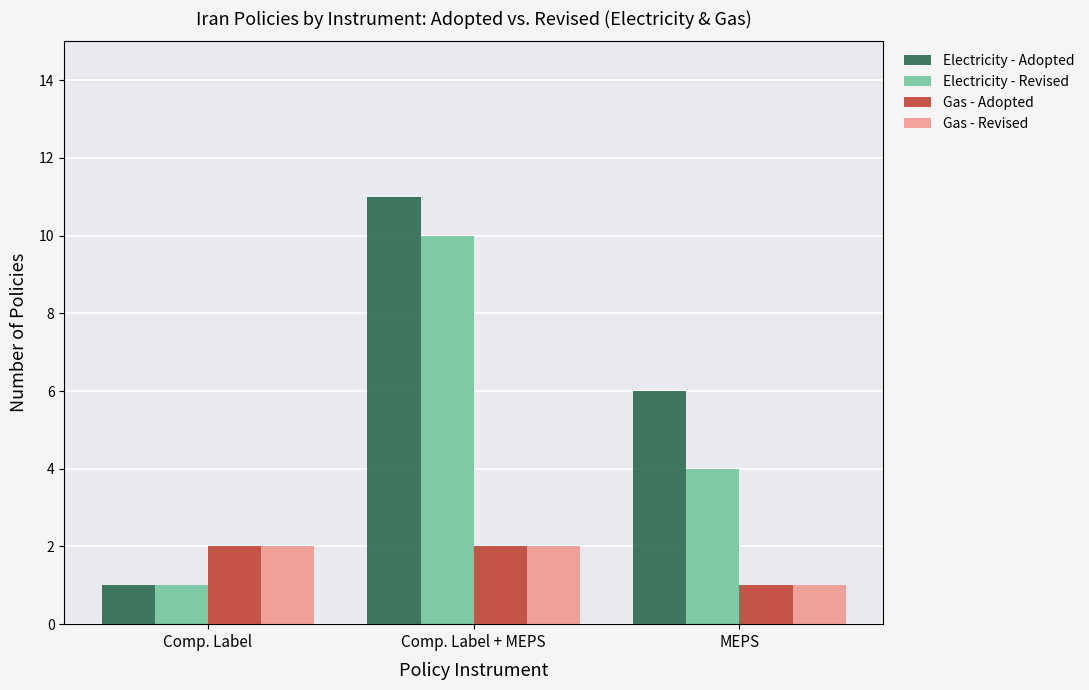

What is the label of the 1st bar from the left?

Comp. Label